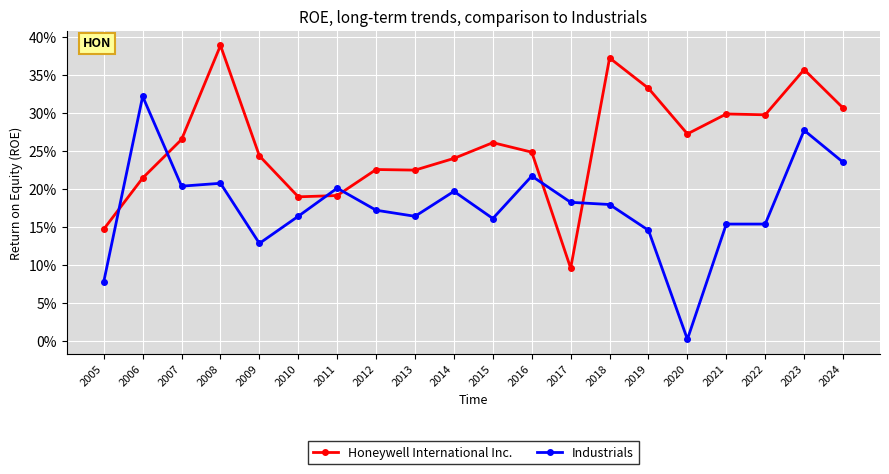

True or false: Honeywell International Inc. and Industrials cross at least once.

True